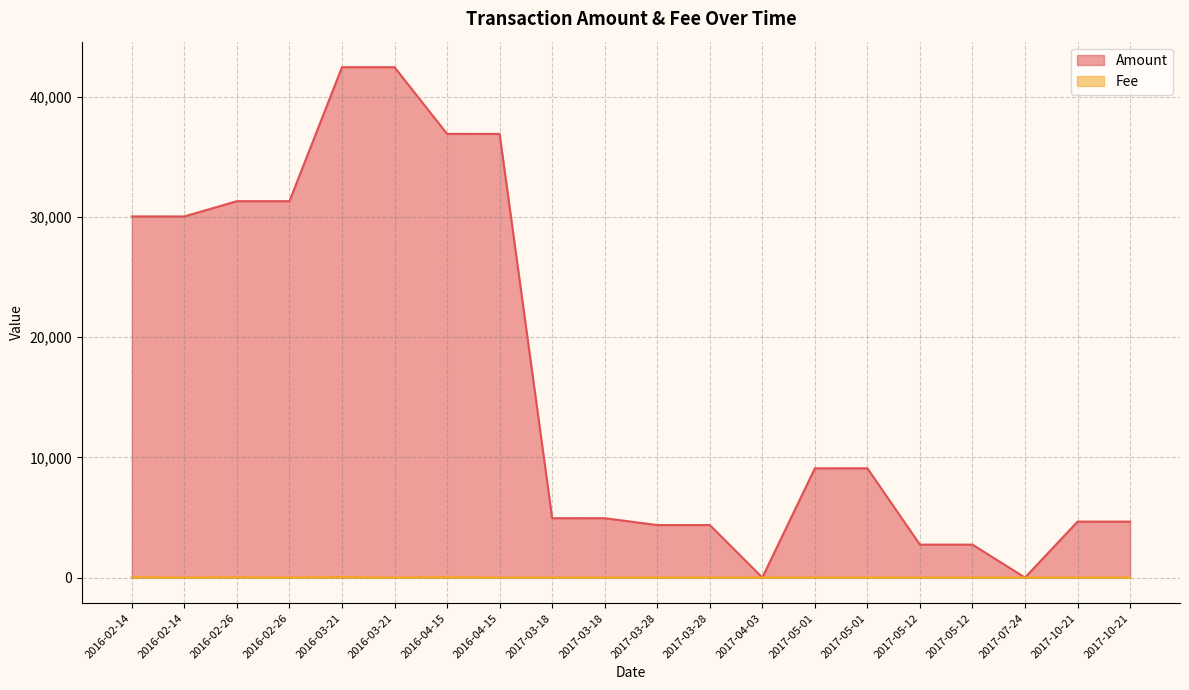

How many values in the Amount series exceed 9086?

9